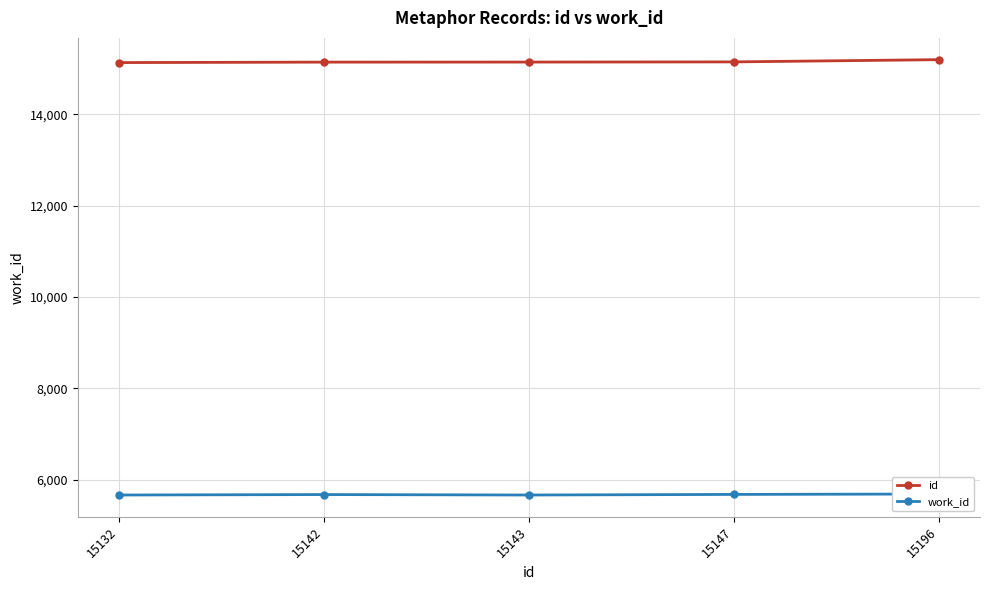

Reading left to right, list all the values displayed in this chart.

id: 15132	15142	15143	15147	15196
work_id: 5663	5673	5663	5676	5685